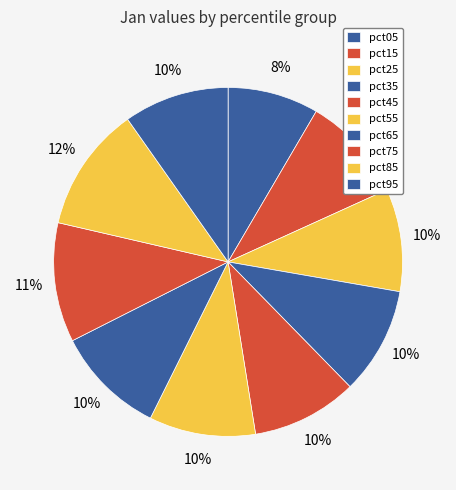

To the nearest percent, what portion does pct45 represent?

10%